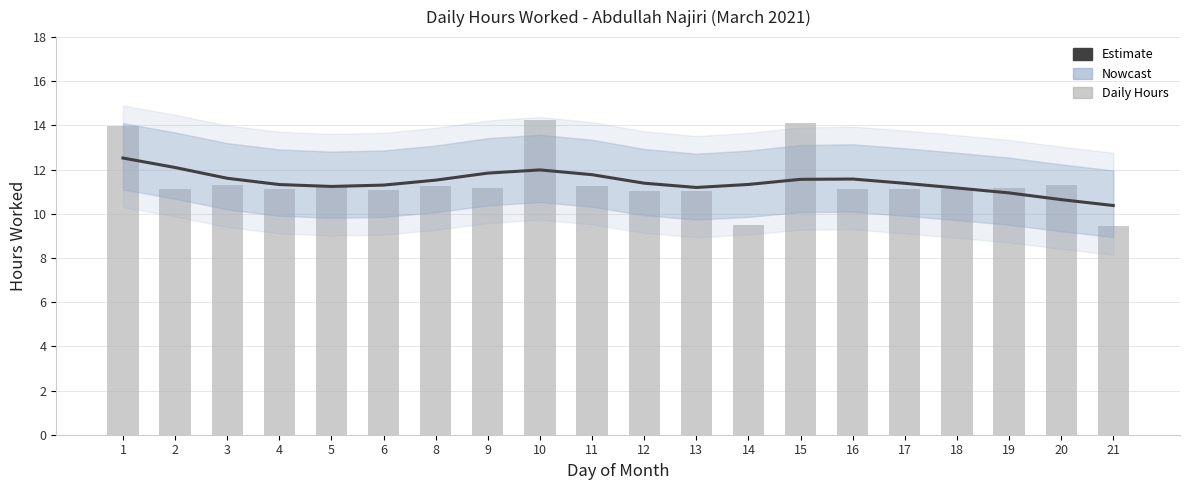

Which series changed the most between 9 and 13?

Nowcast